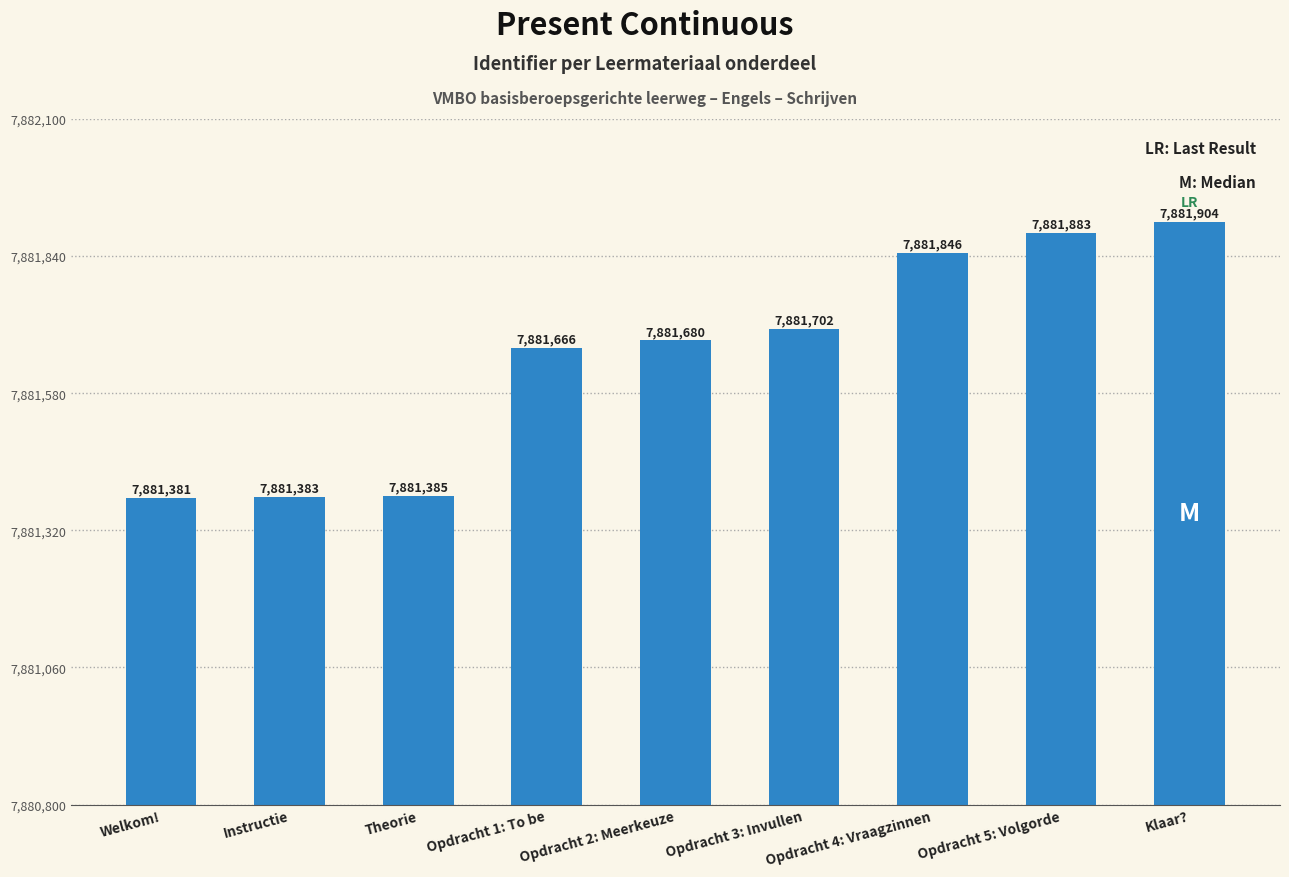

What is the change in value from Opdracht 1: To be to Opdracht 3: Invullen?

+36